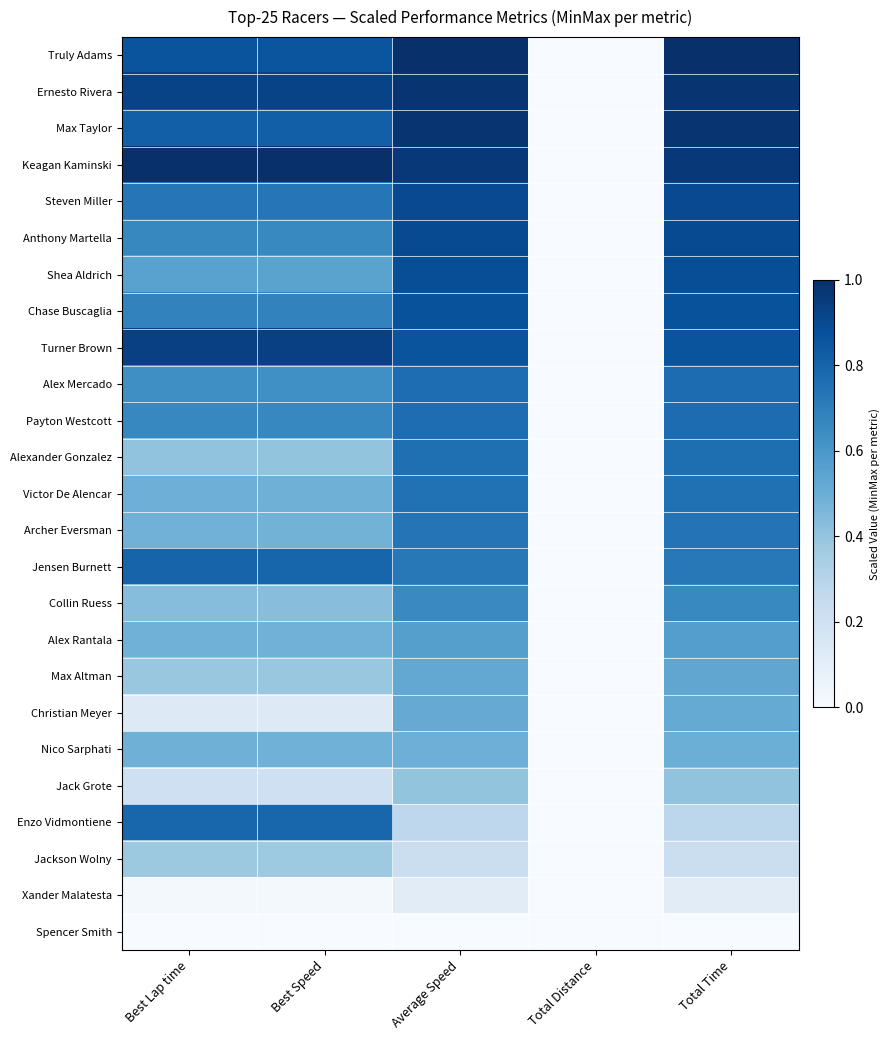

Count the number of data series in this chart.

25